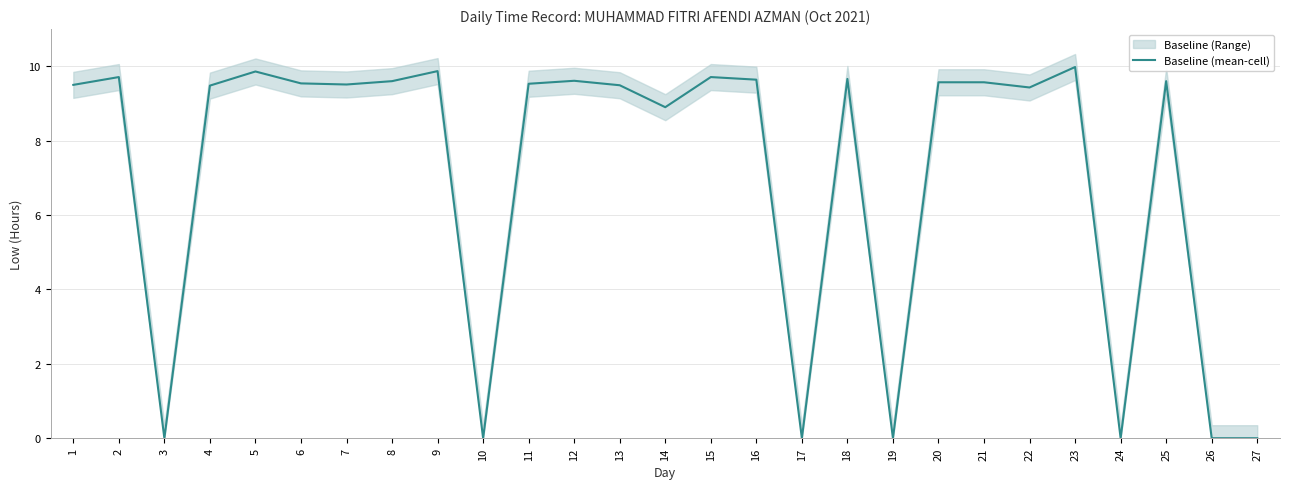

Rank the categories by value from lowest to highest.

3, 10, 17, 19, 24, 26, 27, 14, 22, 4, 13, 1, 7, 11, 6, 20, 21, 8, 25, 12, 16, 18, 2, 15, 5, 9, 23